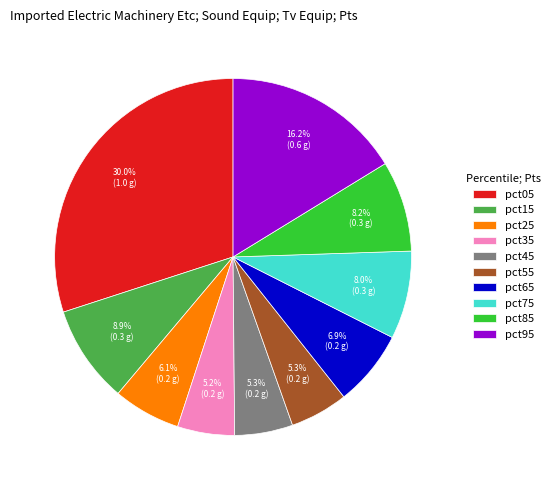

Is it true that pct95 is 23% of the pie?

False